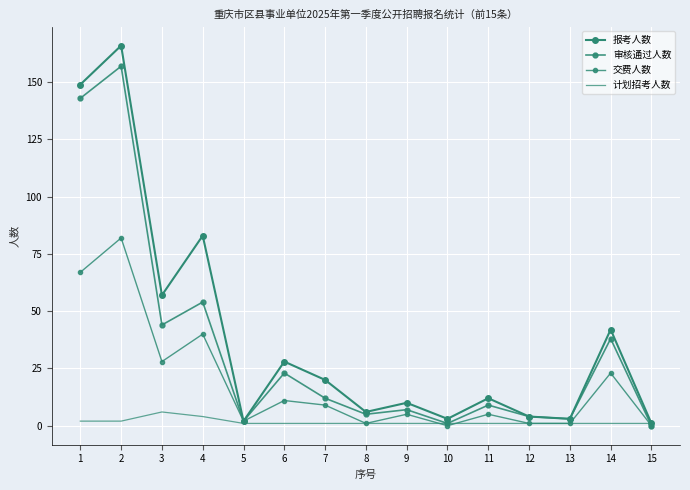

Which category has the lowest value across all series?

15